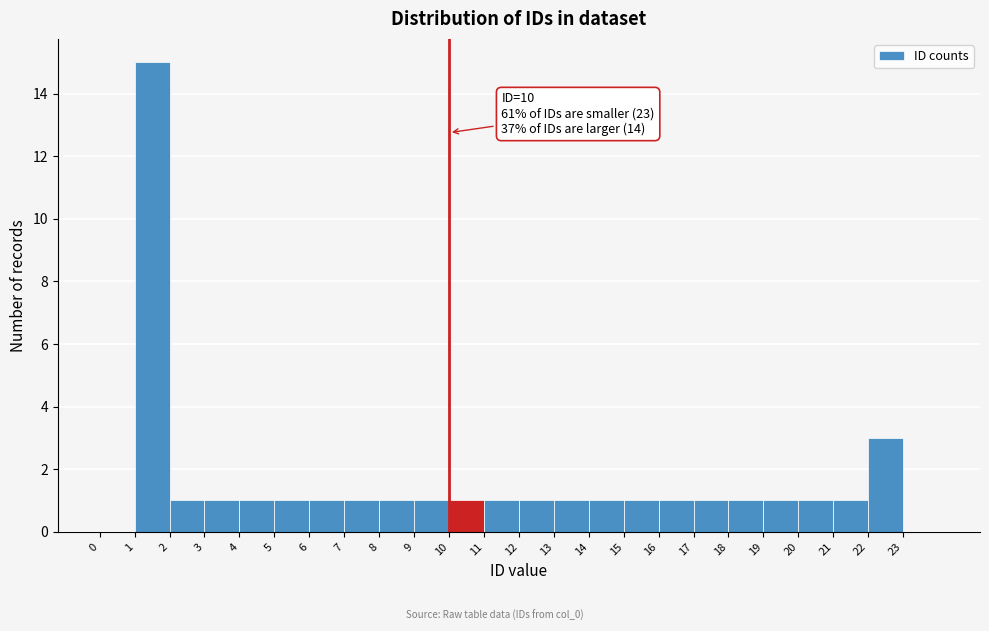

Which range on the x-axis has the tallest bar?

1 to 2